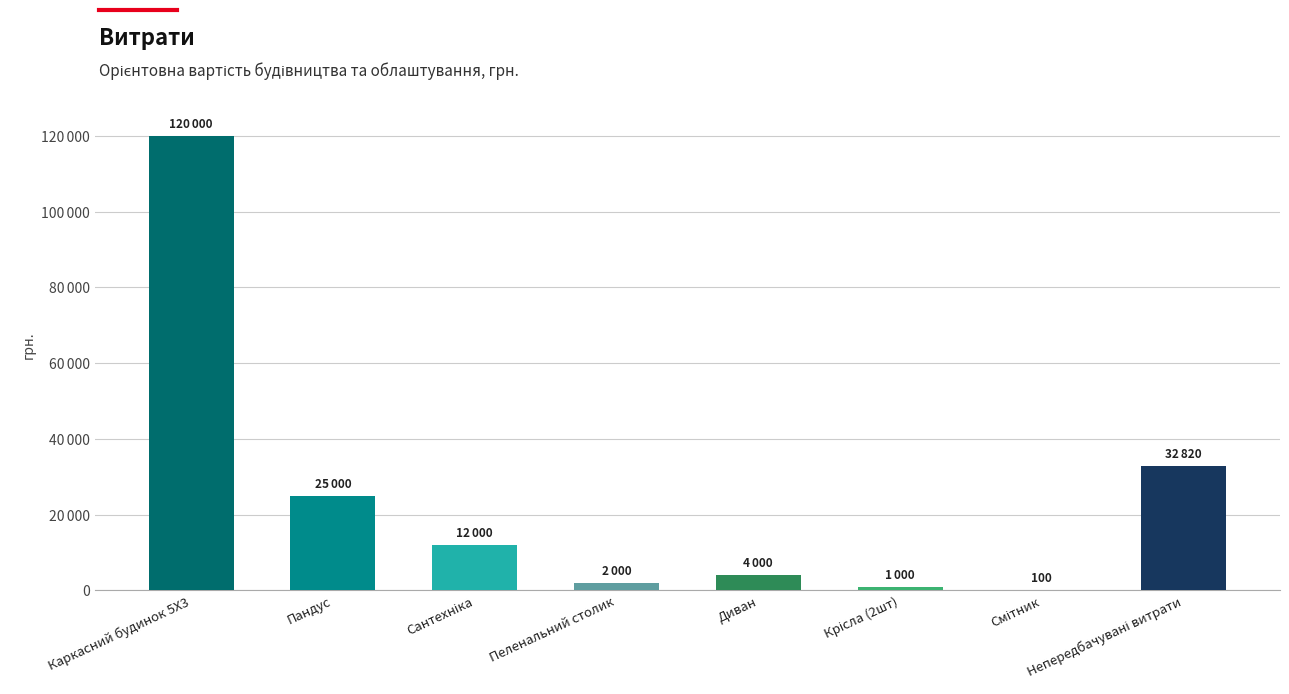

Rank the categories by value from lowest to highest.

Смітник, Крісла (2шт), Пеленальний столик, Диван, Сантехніка, Пандус, Непередбачувані витрати, Каркасний будинок 5X3